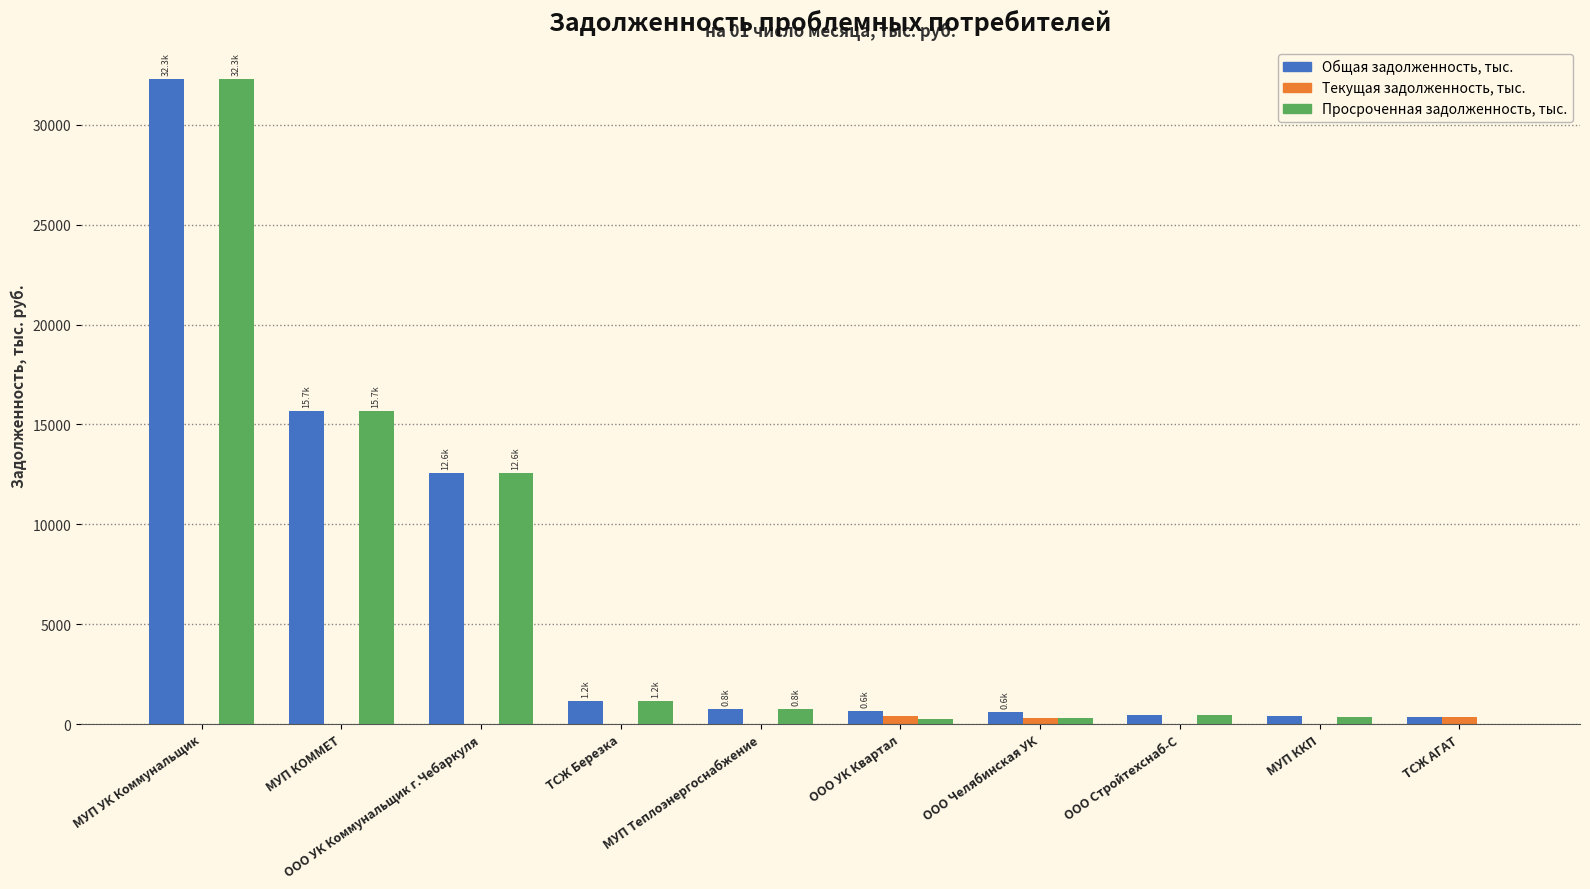

What is the sum of the Просроченная задолженность, тыс. values at МУП КОММЕТ and ТСЖ Березка?

16860.1